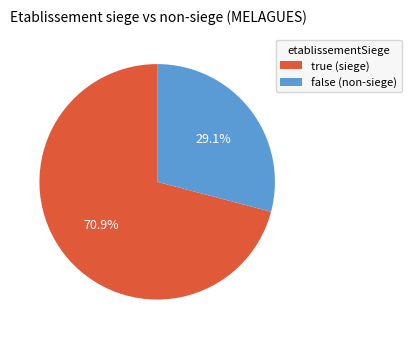

How many segments does this pie chart have?

2